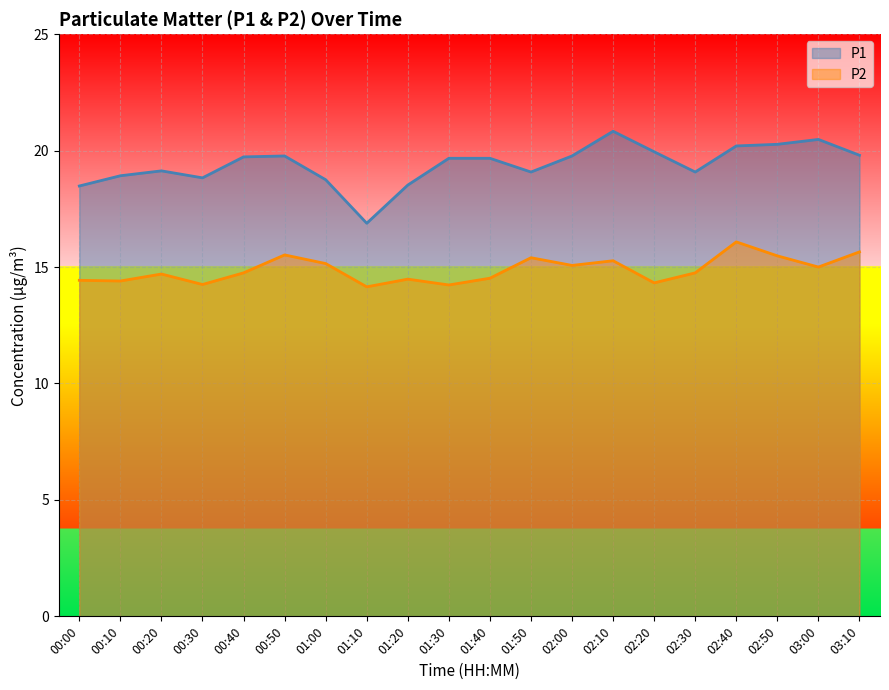

List the series in order of their peak value, highest first.

P1, P2